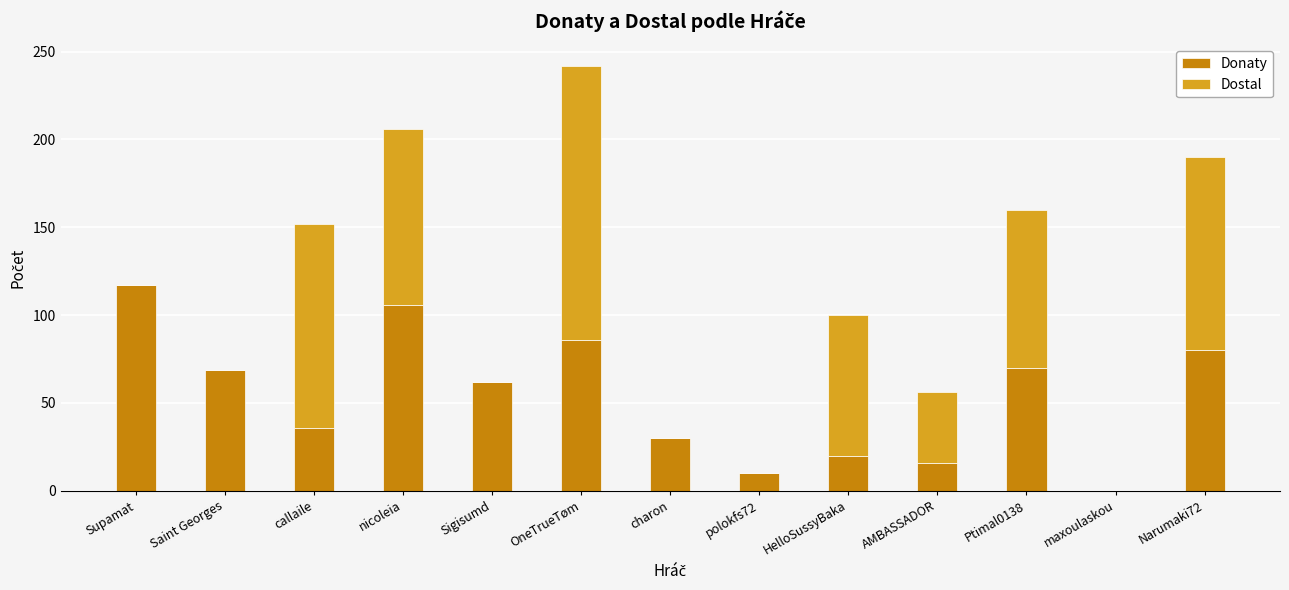

Are the bars horizontal?

No